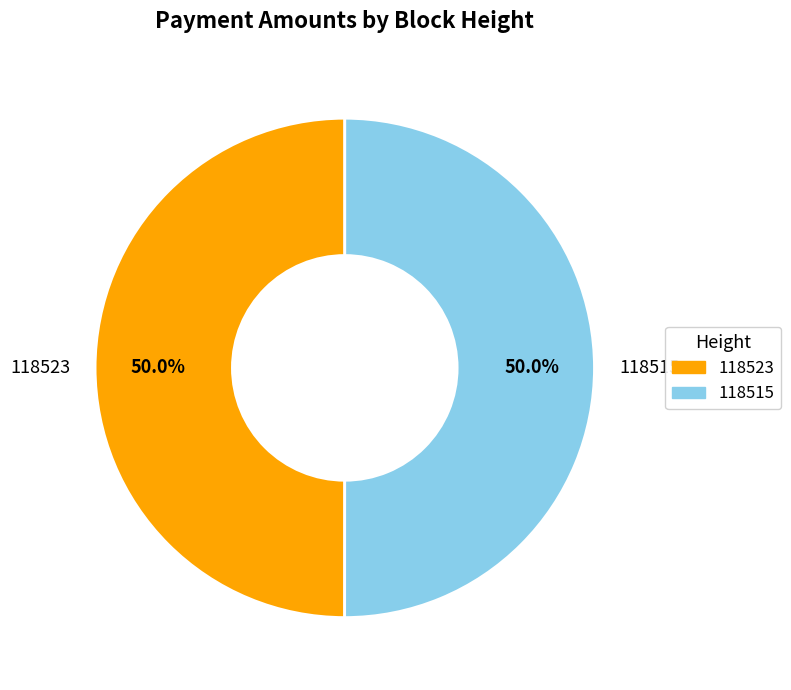

The 118523 slice represents 50% of the pie. True or false?

True